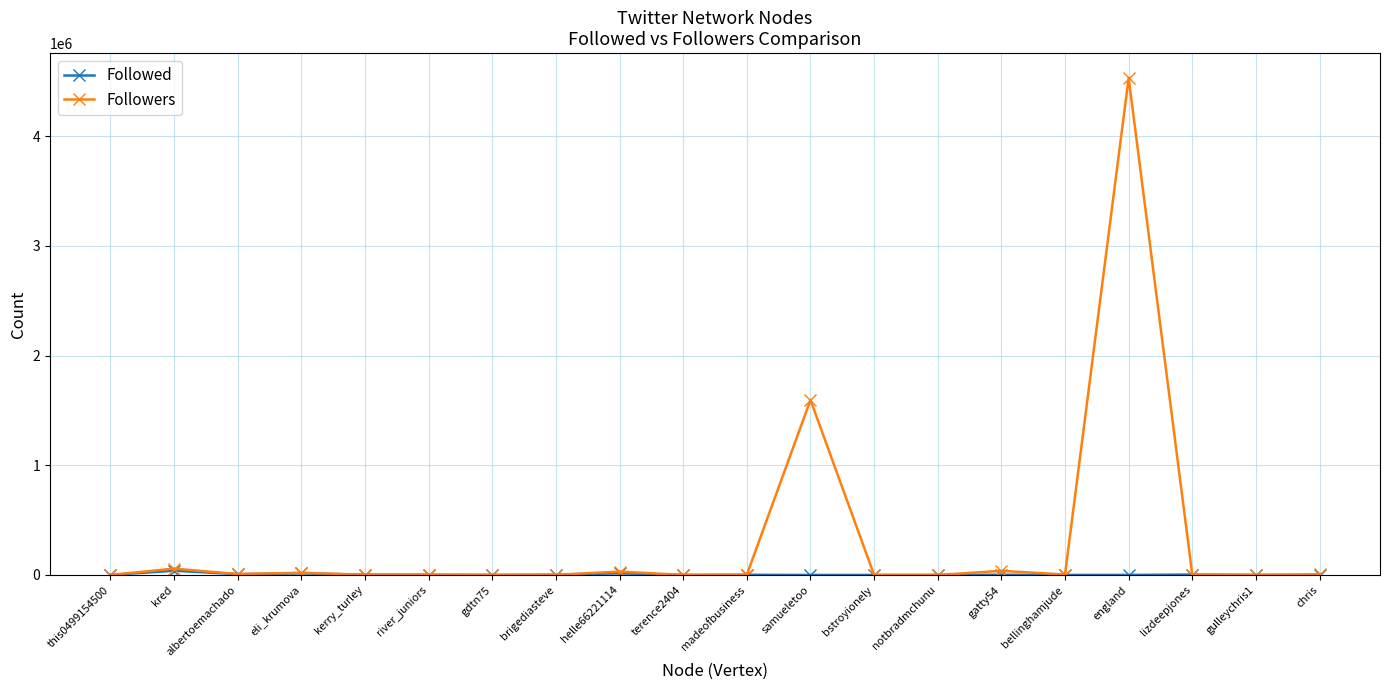

Which series has the largest total across all categories?

Followers